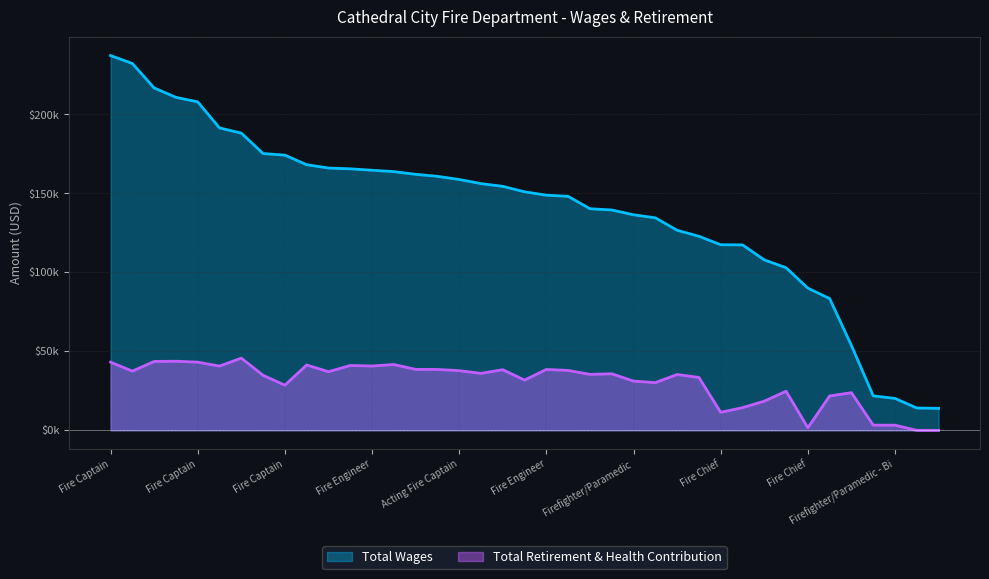

What is the label of the 8th point from the right?

Firefighter/Paramedic